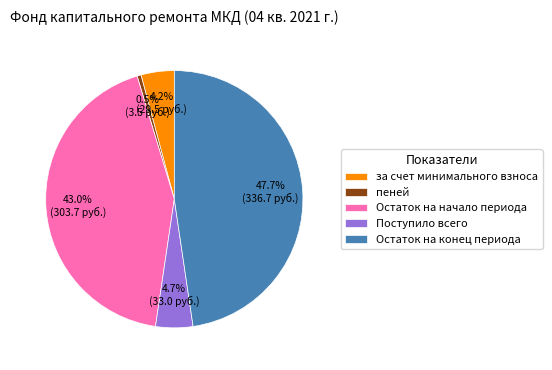

Which has a higher value, Поступило всего or пеней?

Поступило всего